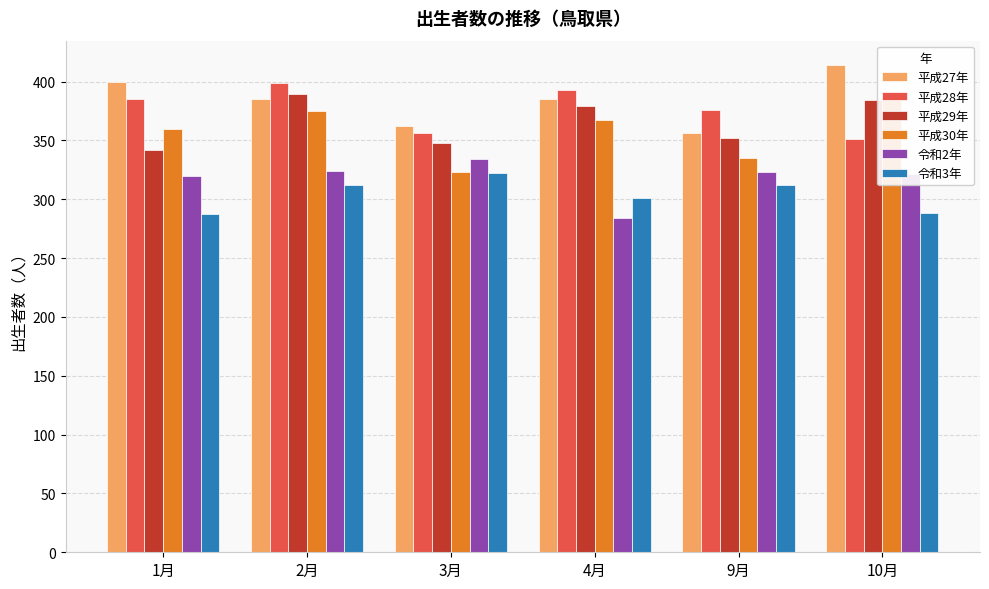

At which category is the sum across all series the highest?

2月